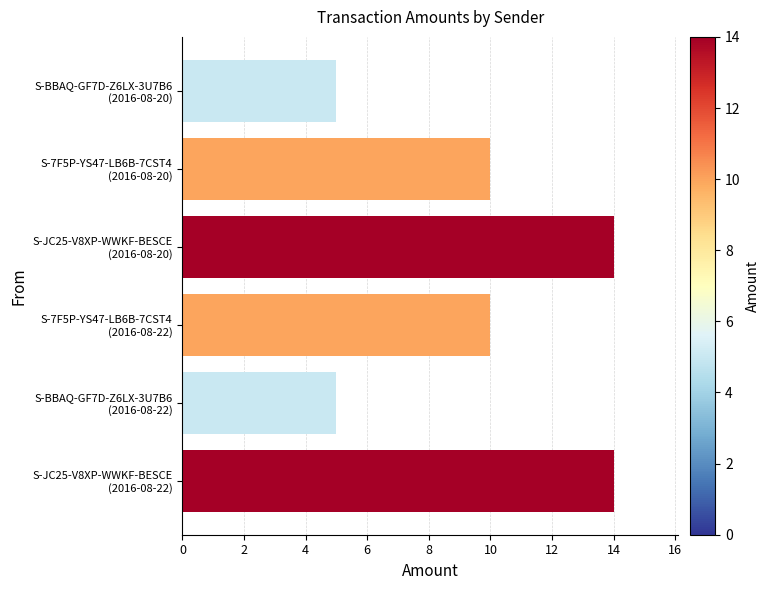

What is the minimum value shown in the chart?

5